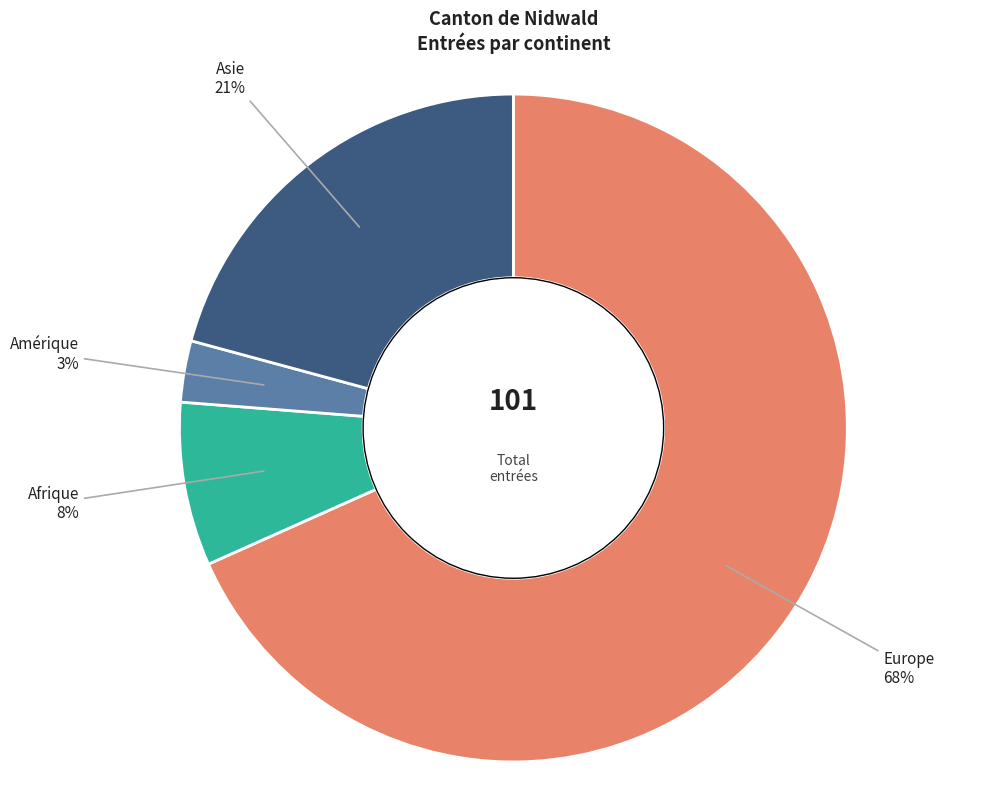

The Europe slice represents 59% of the pie. True or false?

False